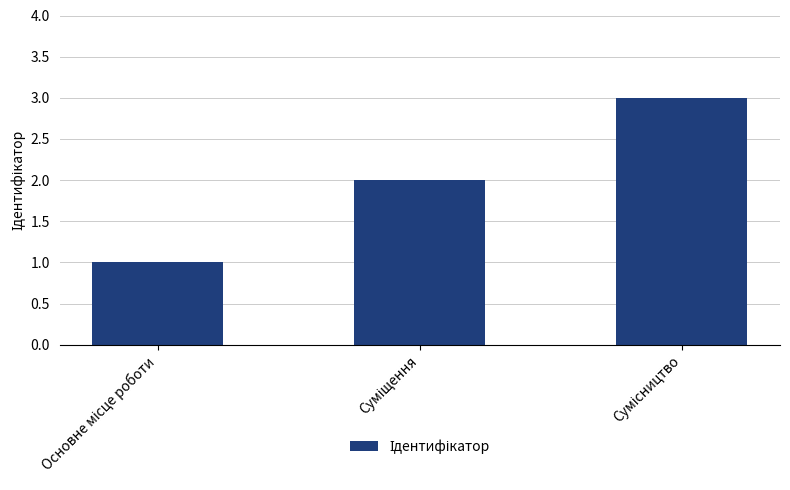

How many data points are less than 2?

1